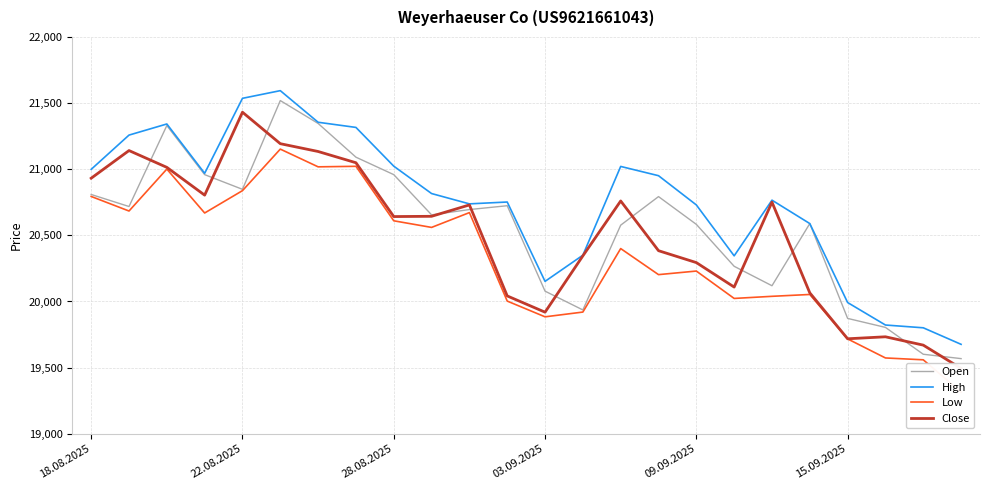

What is the total value across all series at 6?

84853